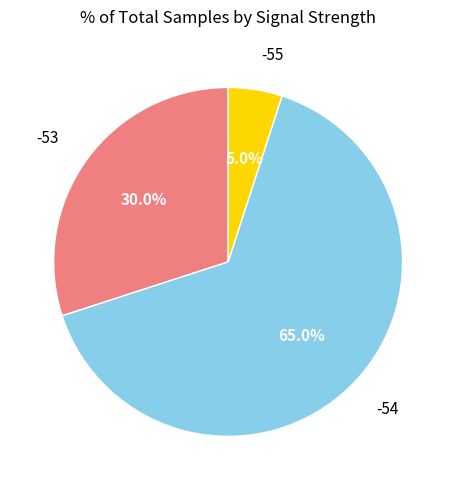

Is there a majority slice in this chart?

Yes